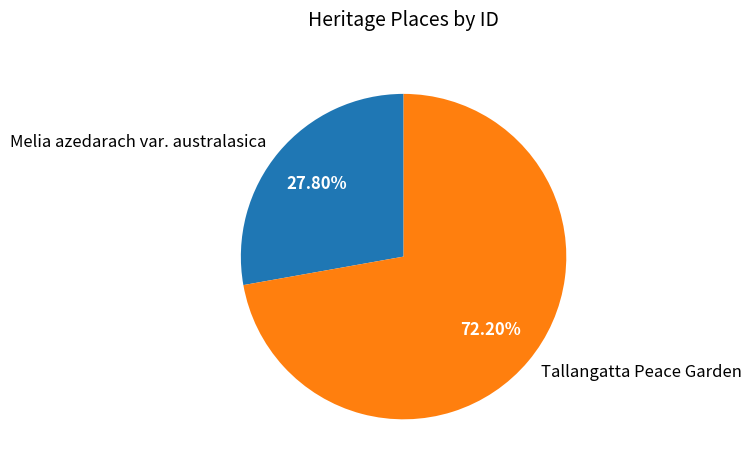

Rank the categories by value from lowest to highest.

Melia azedarach var. australasica, Tallangatta Peace Garden